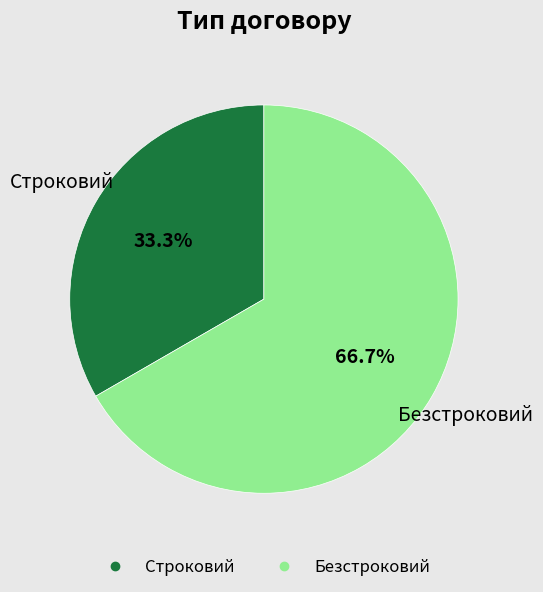

Is Строковий the majority of the pie?

No